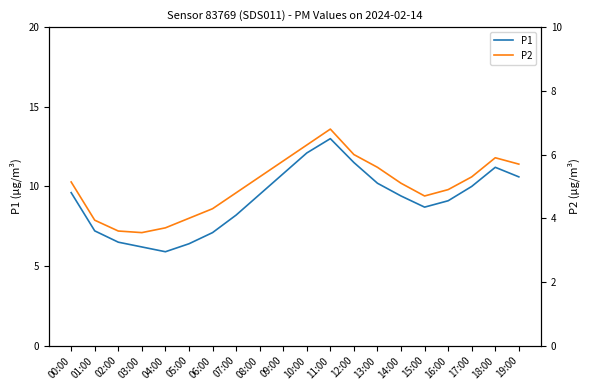

True or false: P2 has more than 0 interior local peaks.

True